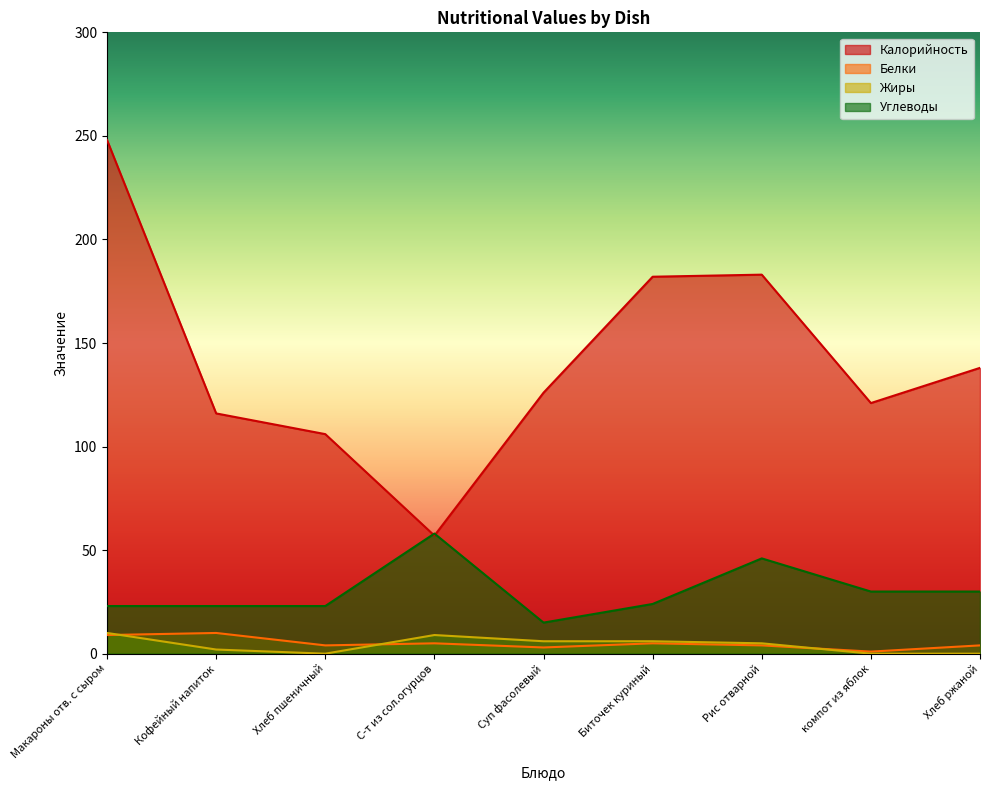

What is the label of the 8th point from the left?

компот из яблок